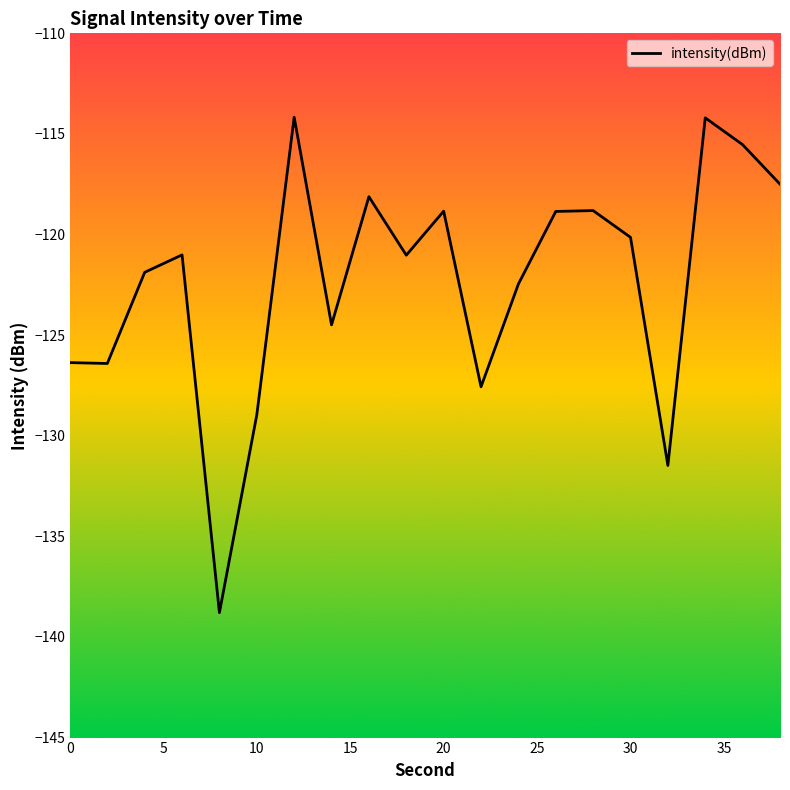

What is the difference between the maximum and minimum values?

24.6